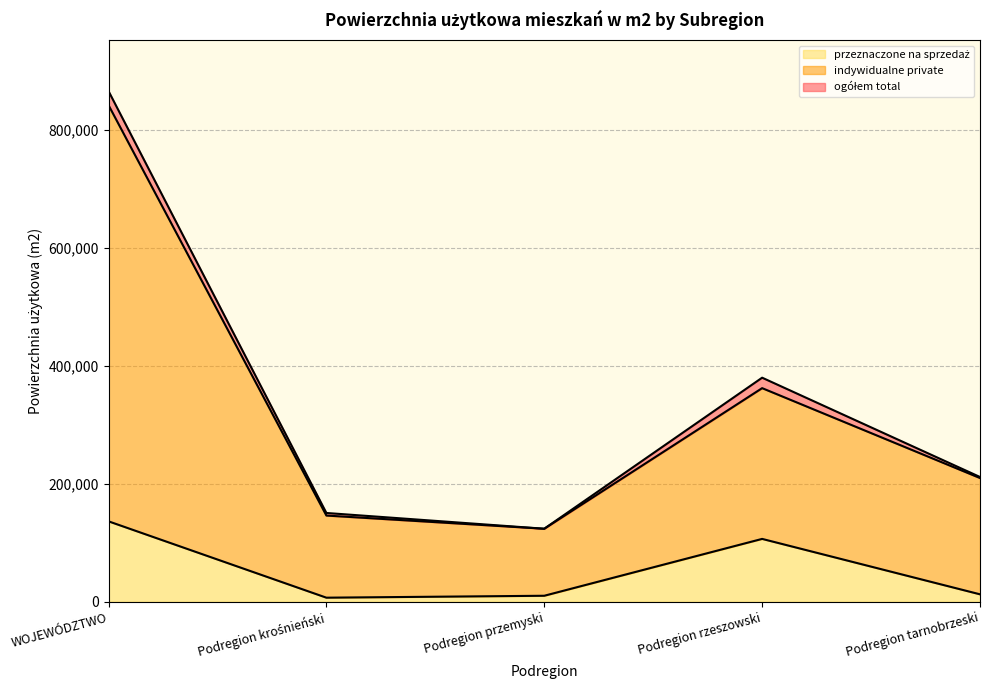

Reading left to right, list all the values displayed in this chart.

ogółem total: WOJEWÓDZTWO=866184	Podregion krośnieński=150613	Podregion przemyski=123883	Podregion rzeszowski=380057	Podregion tarnobrzeski=211631
indywidualne private: WOJEWÓDZTWO=842338	Podregion krośnieński=146243	Podregion przemyski=123883	Podregion rzeszowski=362341	Podregion tarnobrzeski=209871
przeznaczone na sprzedaż: WOJEWÓDZTWO=136450	Podregion krośnieński=6950	Podregion przemyski=10206	Podregion rzeszowski=106643	Podregion tarnobrzeski=12651